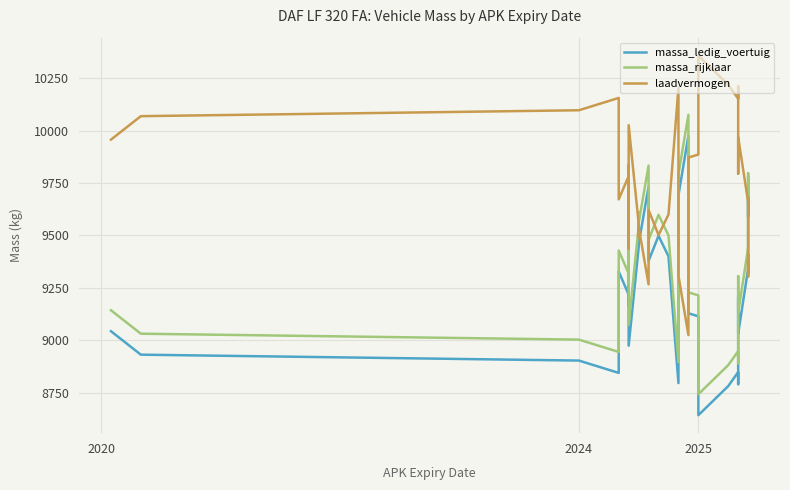

True or false: massa_rijklaar and massa_ledig_voertuig cross at least once.

False